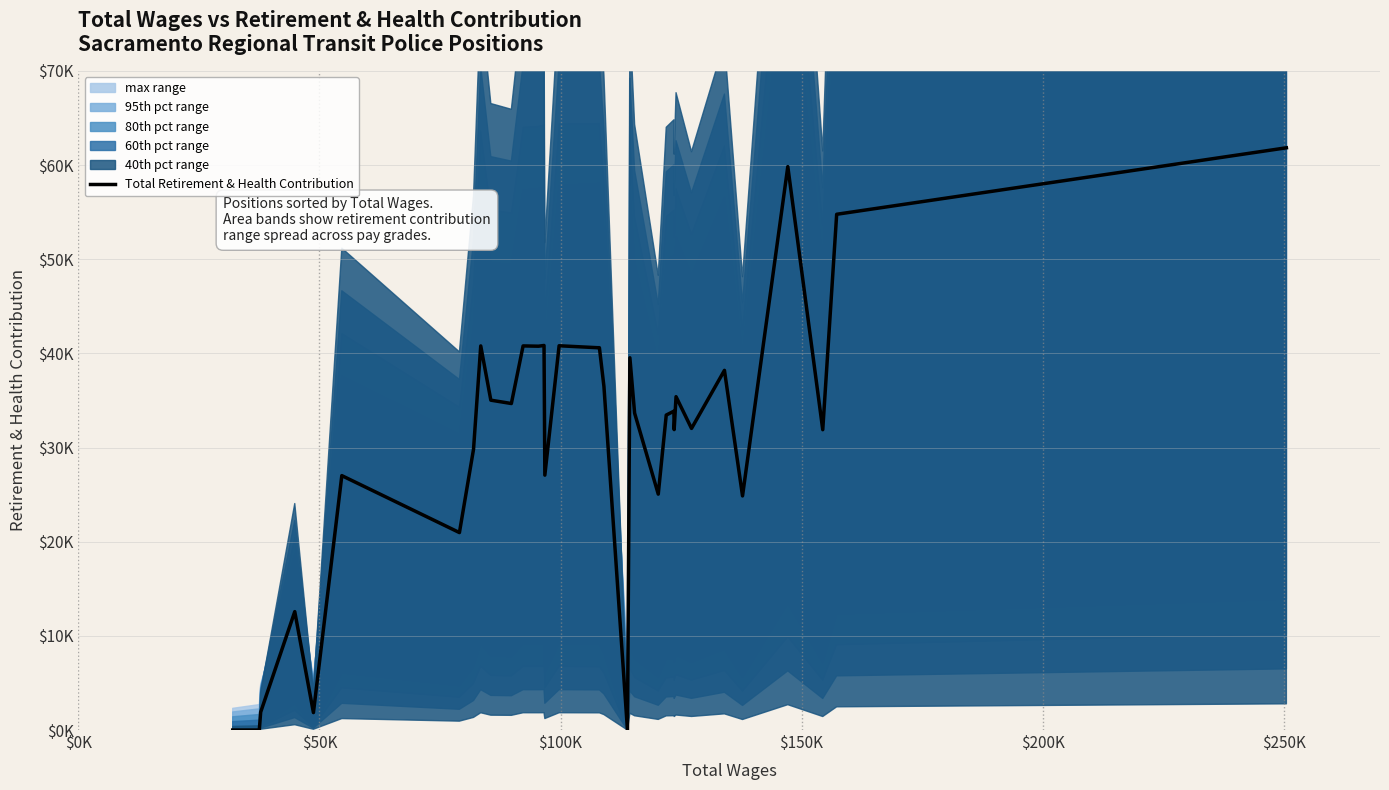

How many data points does each series have?

40